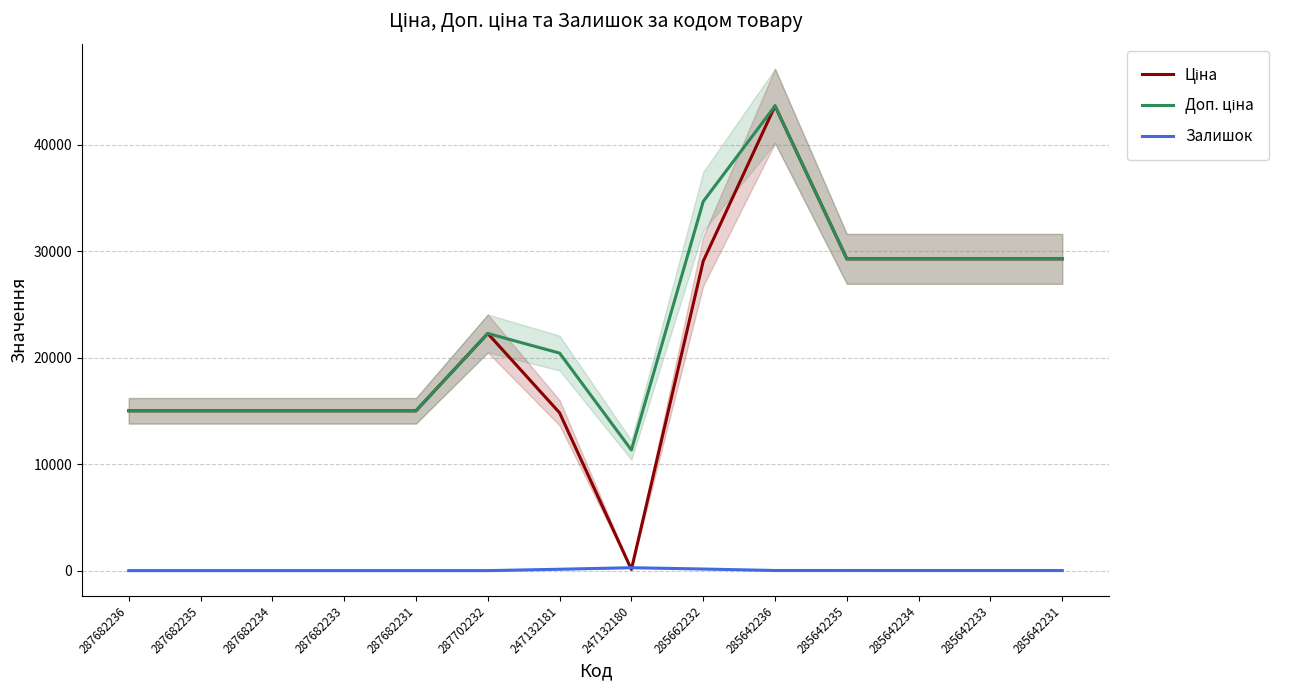

What is the label of the 9th point from the left?

285662232